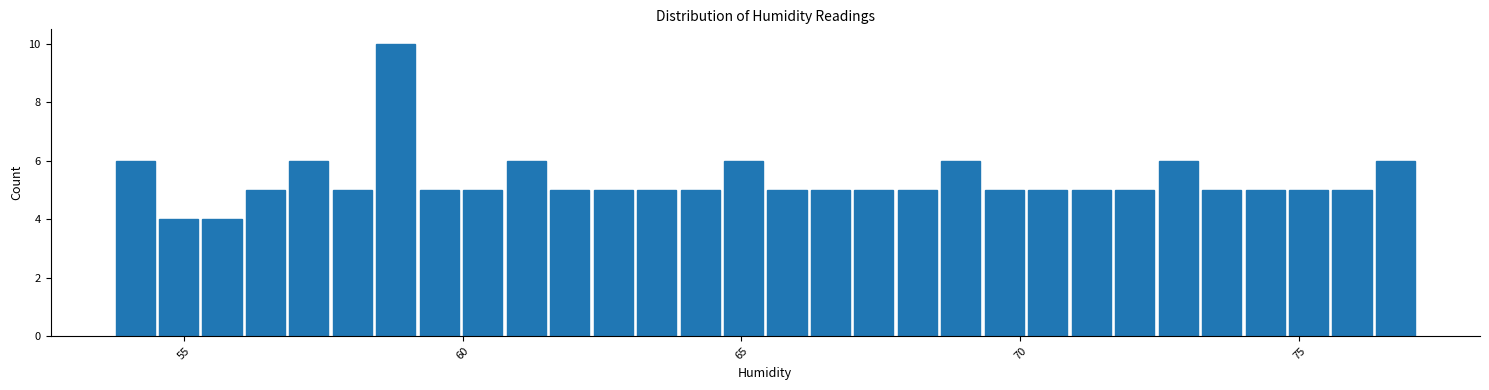

Read against the x-axis, roughly where is the centre of the tallest bar?

59.0